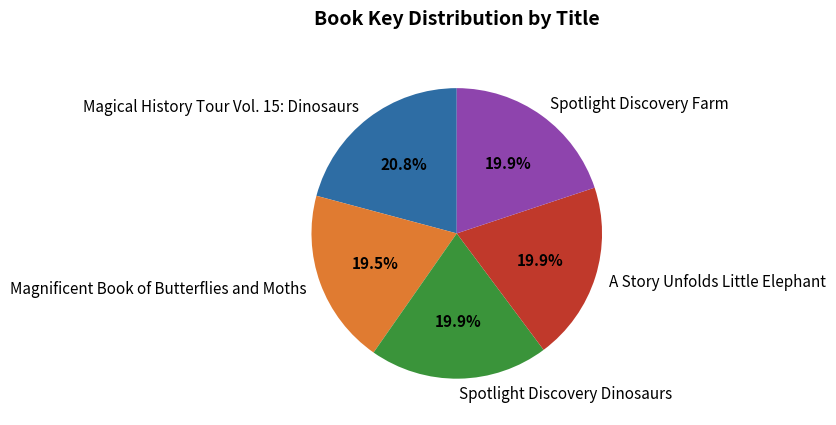

Is there a majority slice in this chart?

No